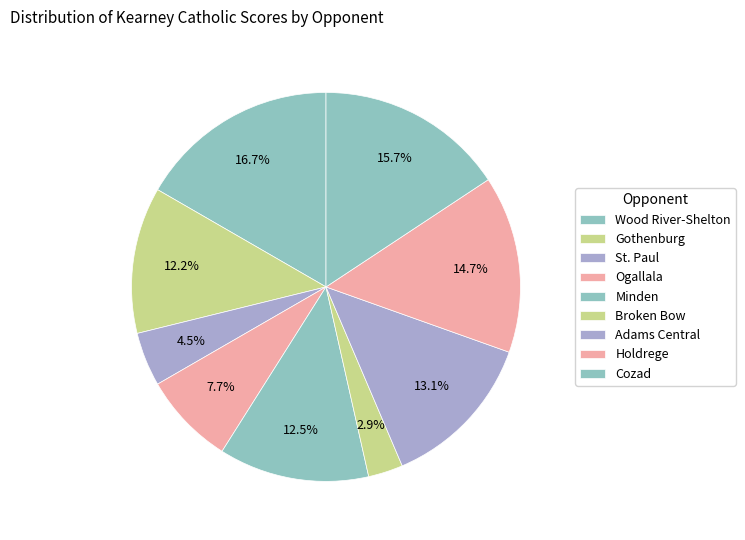

How many slices are in this pie chart?

9